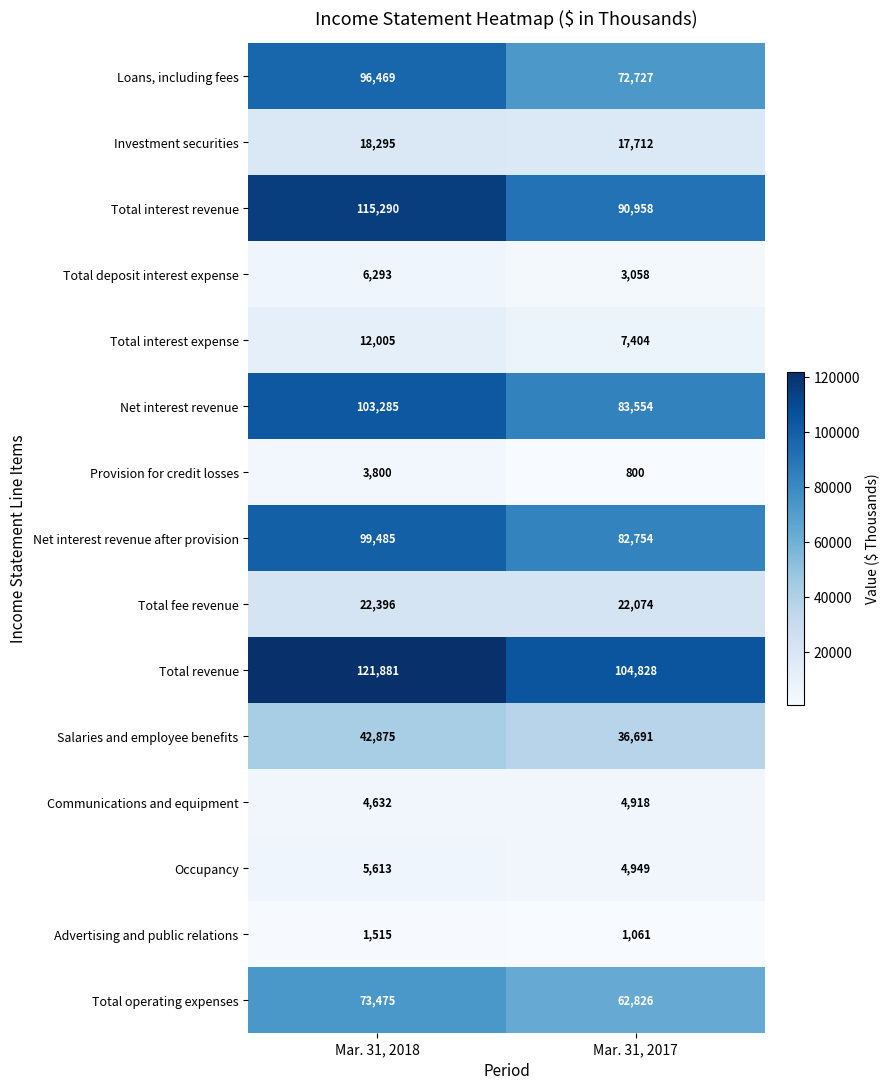

At which label is Net interest revenue closest to 93419?

Mar. 31, 2017